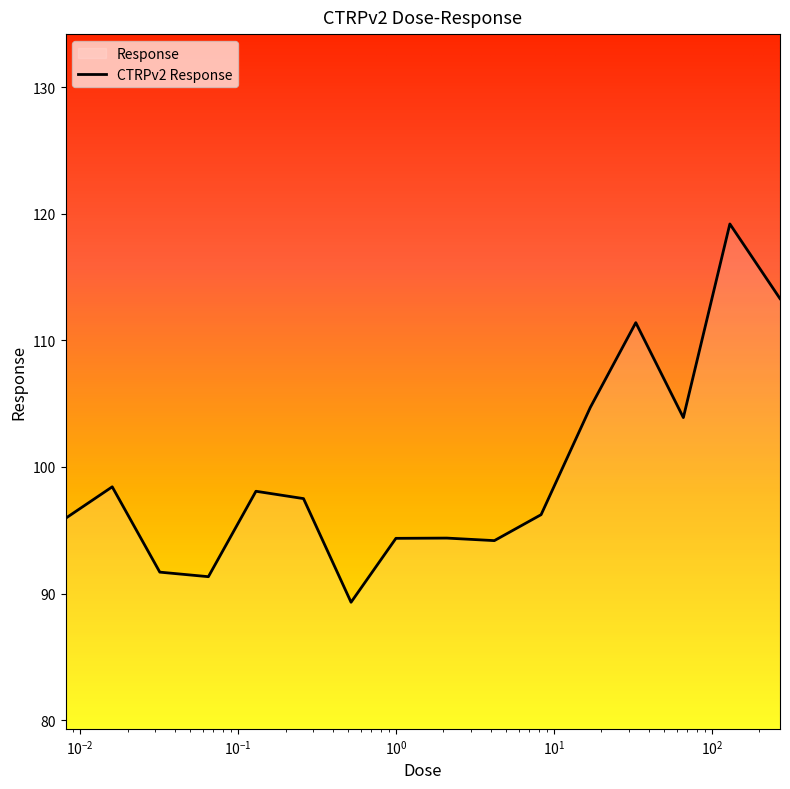

At which category does the chart reach its minimum across all series?

0.52